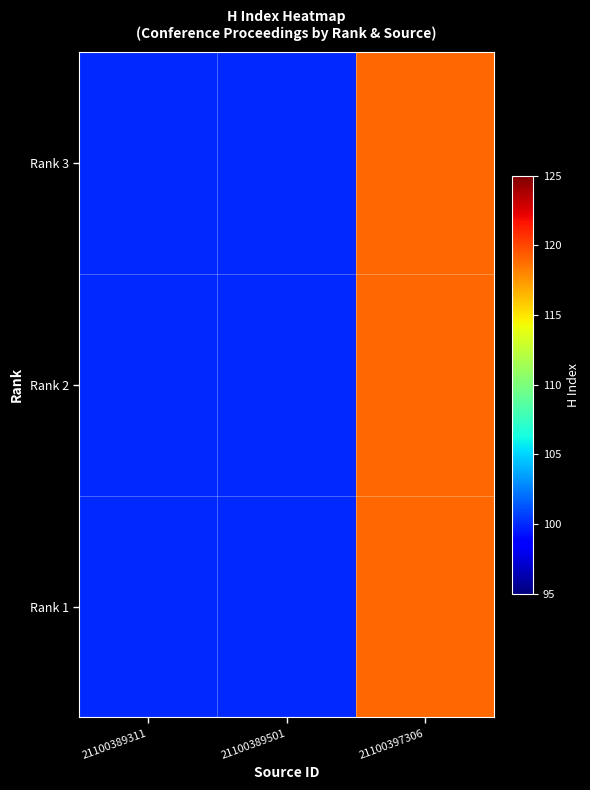

Rank the series by their maximum value, from highest to lowest.

Rank 3, Rank 2, Rank 1